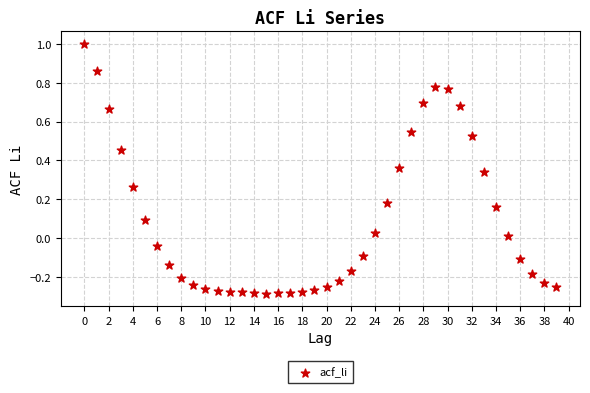

What is the range of Y values (max minus min)?

1.3